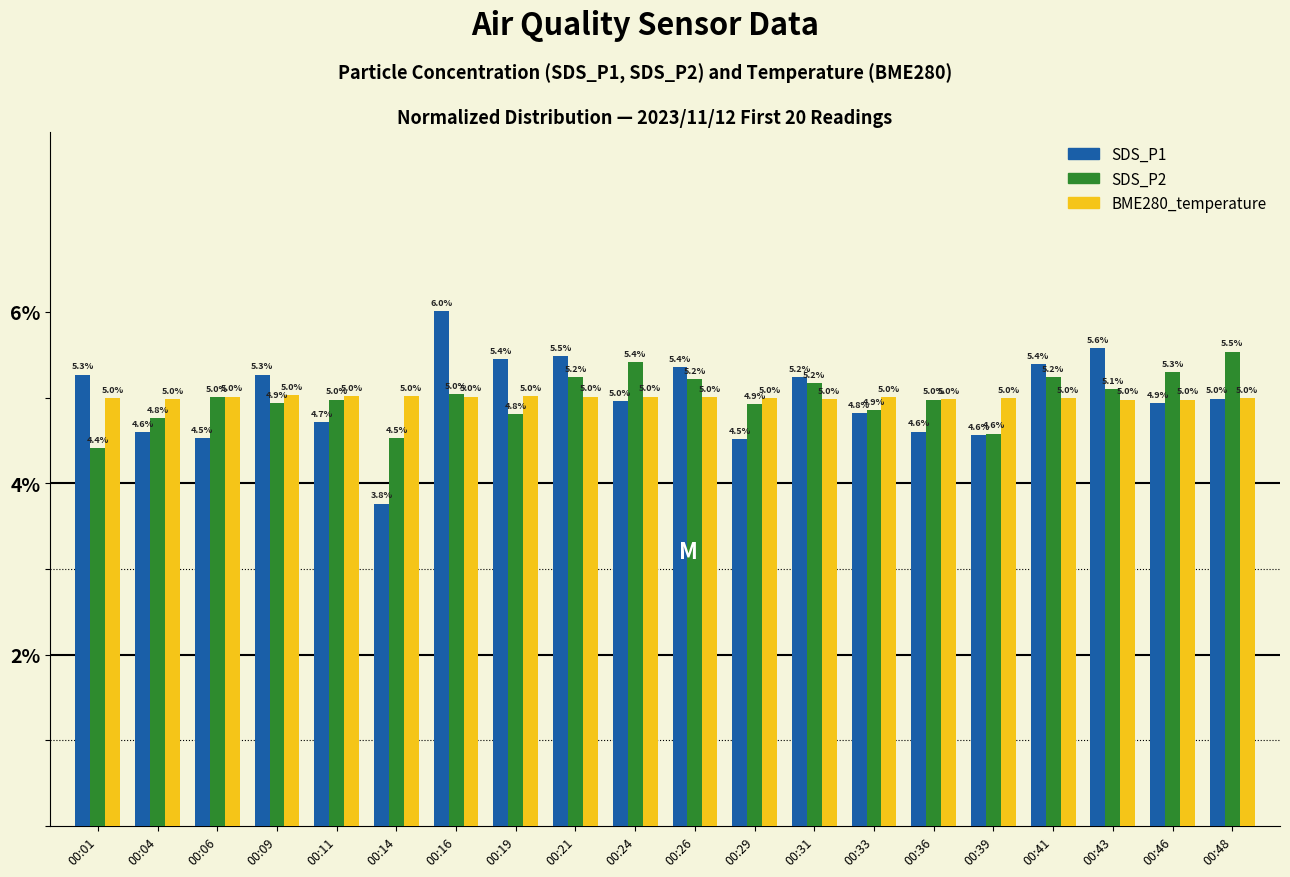

At 00:26, list the series in order from largest to smallest.

SDS_P1, SDS_P2, BME280_temperature